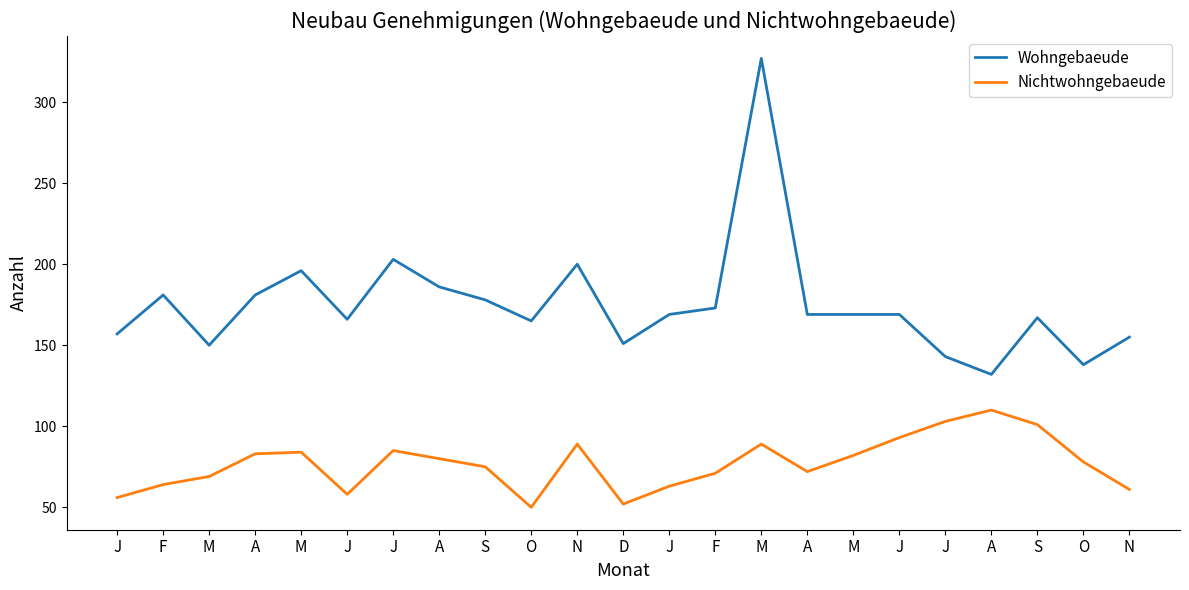

What is the maximum value for Nichtwohngebaeude?

110